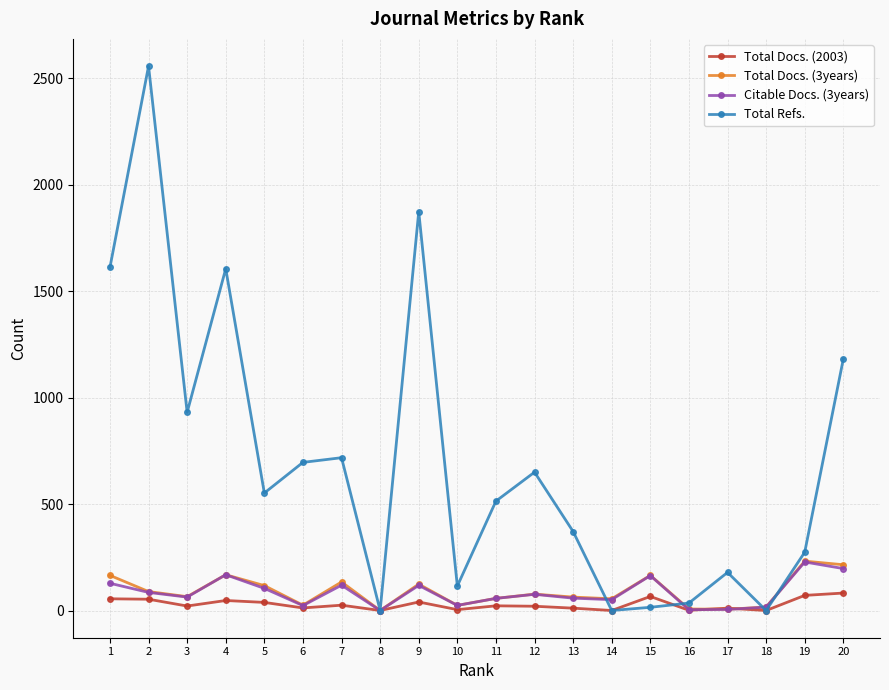

Count the number of data series in this chart.

4